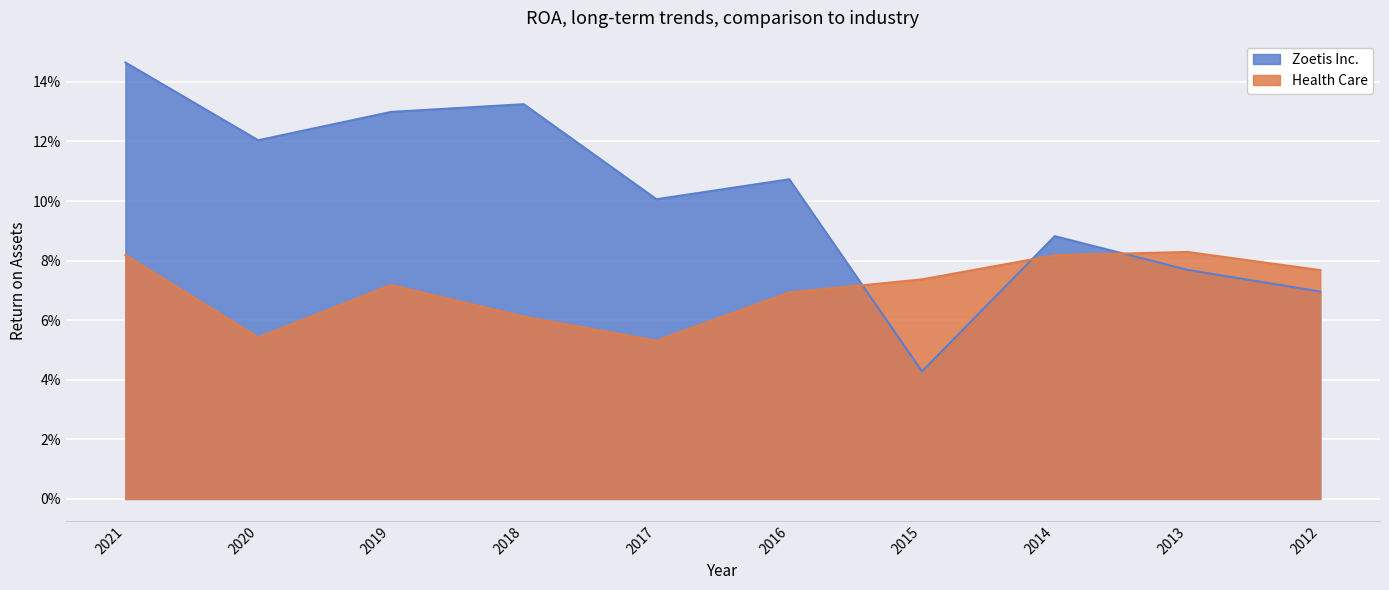

Is it true that Zoetis Inc. equals 0.1 at 2020?

False